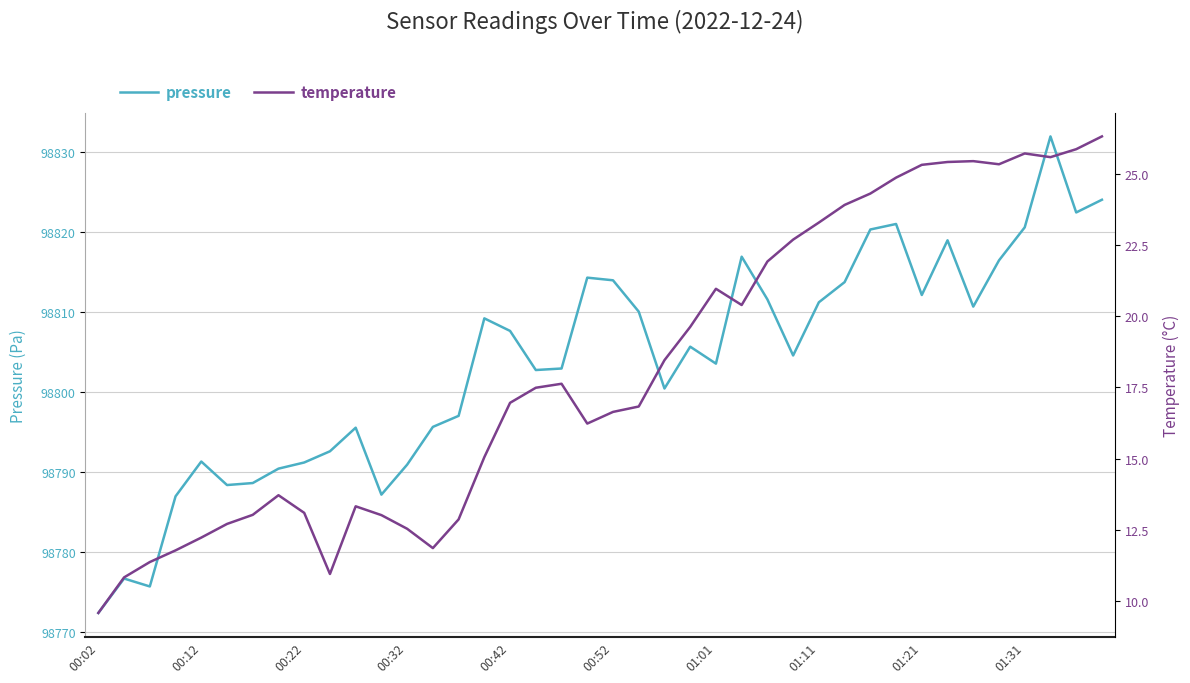

Does the chart have visible grid lines?

Yes